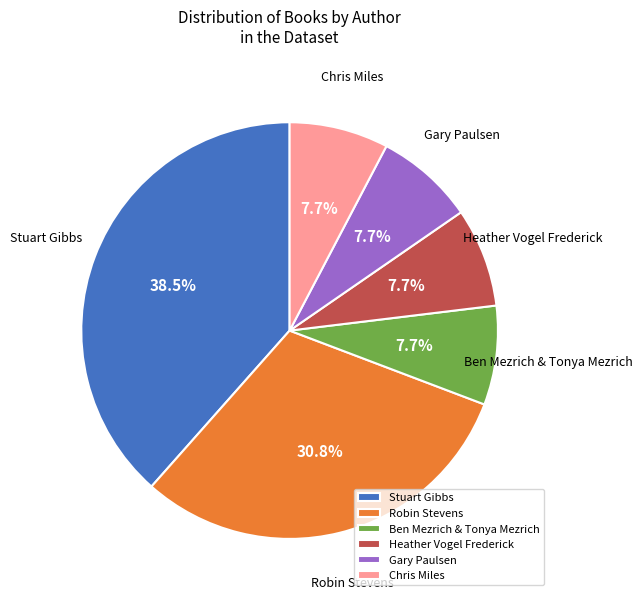

Which slice is the largest?

Stuart Gibbs